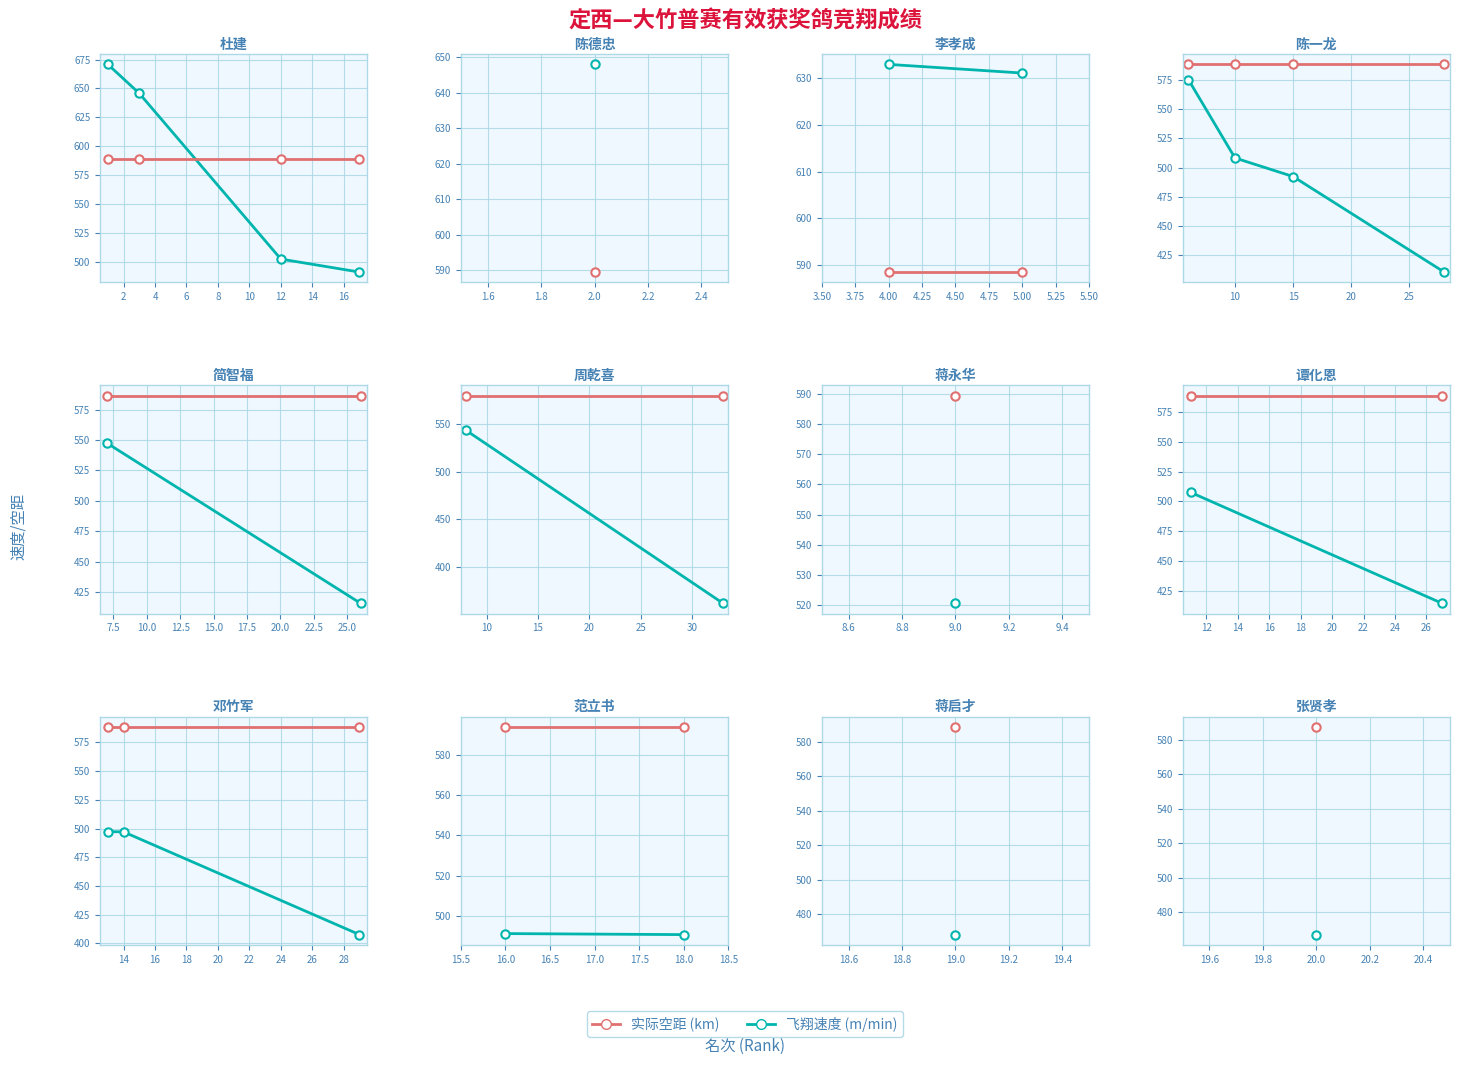

At 0, list the series in order from smallest to largest.

飞翔速度, 实际空距